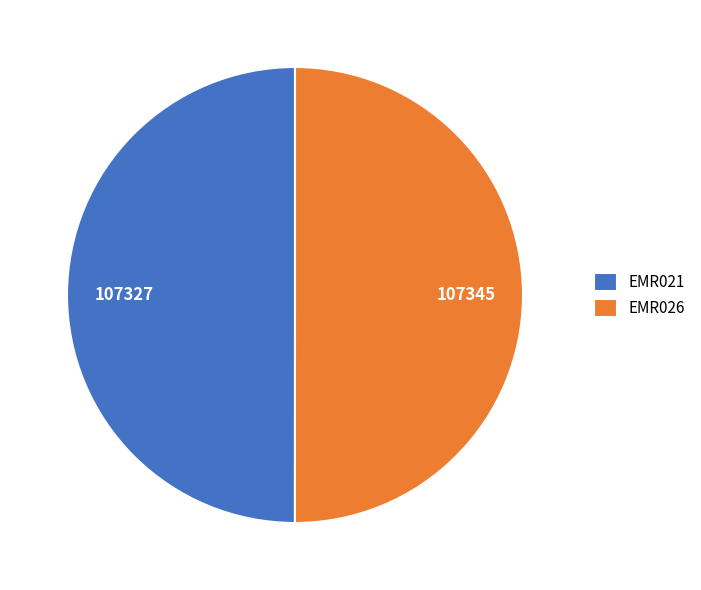

Approximately how many times larger is the value at EMR026 compared to EMR021?

1.0